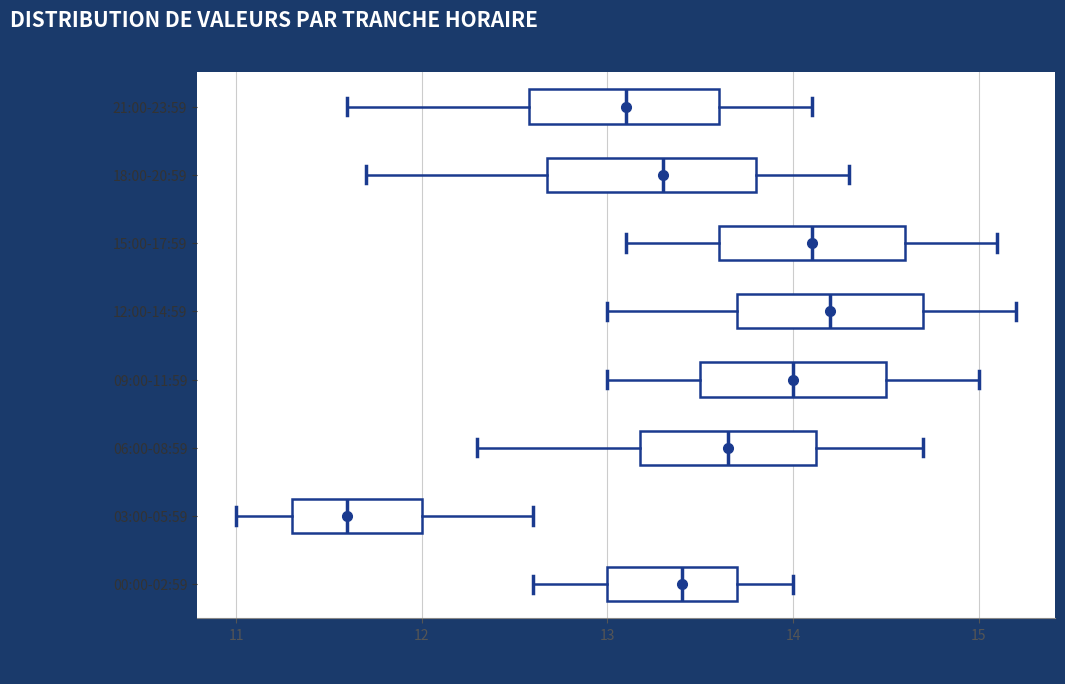

Reading bottom to top, read every box against the x-axis: the position of its median line, the range the box covers, and the ends of its whiskers. The values are not printed on the chart, so give them approximately, as read against the axis.

00:00-02:59: median 13.4, box 13.0 to 13.7, whiskers 12.6 to 14.0
03:00-05:59: median 11.6, box 11.3 to 12.0, whiskers 11.0 to 12.6
06:00-08:59: median 13.7, box 13.2 to 14.1, whiskers 12.3 to 14.7
09:00-11:59: median 14.0, box 13.5 to 14.5, whiskers 13.0 to 15.0
12:00-14:59: median 14.2, box 13.7 to 14.7, whiskers 13.0 to 15.2
15:00-17:59: median 14.1, box 13.6 to 14.6, whiskers 13.1 to 15.1
18:00-20:59: median 13.3, box 12.7 to 13.8, whiskers 11.7 to 14.3
21:00-23:59: median 13.1, box 12.6 to 13.6, whiskers 11.6 to 14.1